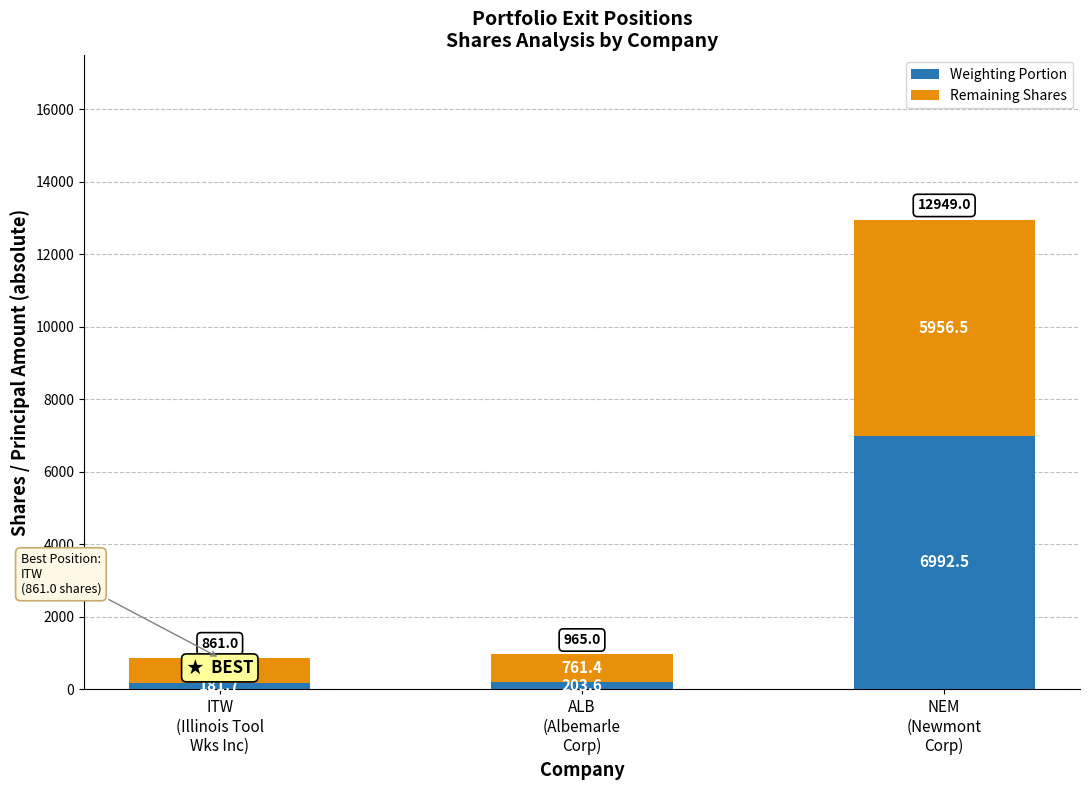

How many distinct data groups are displayed?

2